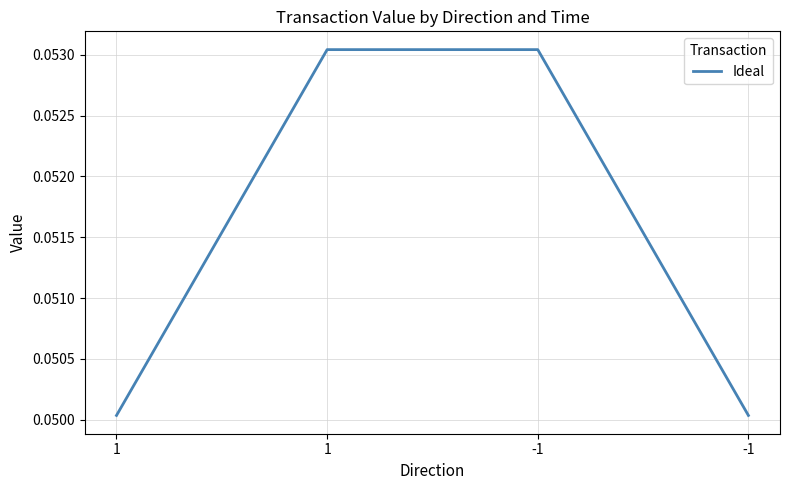

Reading right to left, what are all the values shown in this chart?

0.1	0.1	0.1	0.1